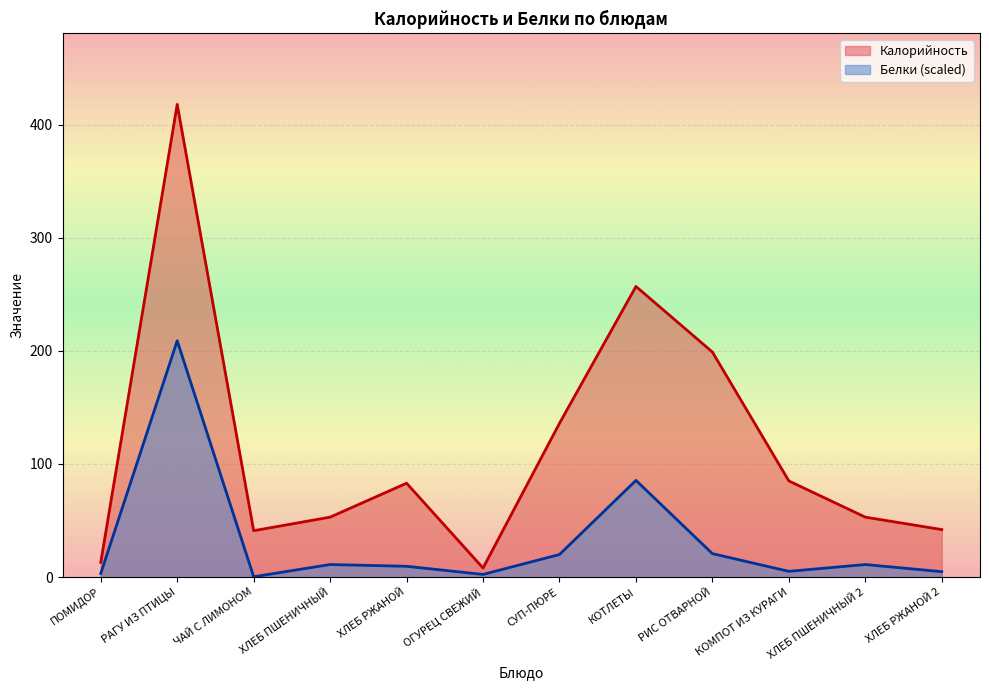

What is the difference between the Белки values at СУП-ПЮРЕ and ОГУРЕЦ СВЕЖИЙ?

17.6